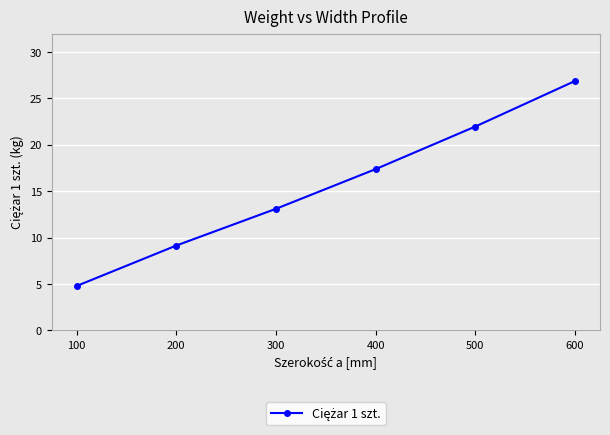

Which label corresponds to the smallest value in the chart?

100